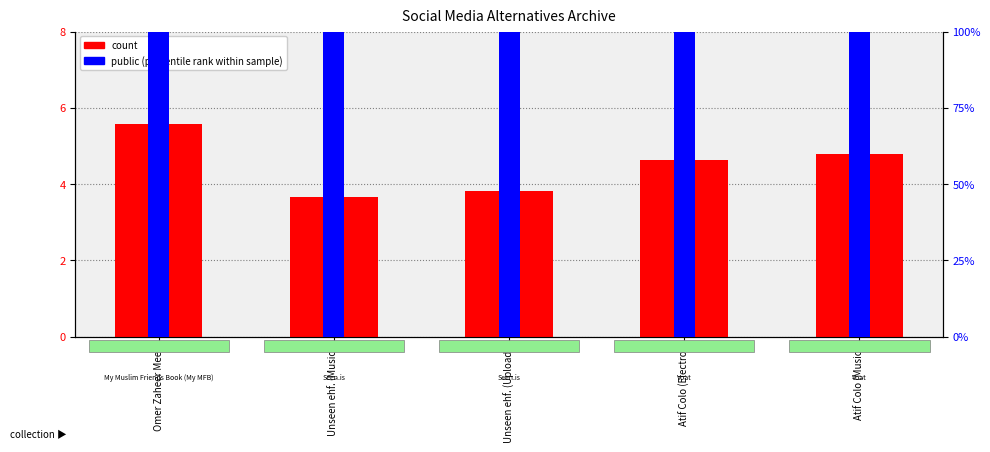

Where does the count series first go above 4?

Omer Zaheer Meer